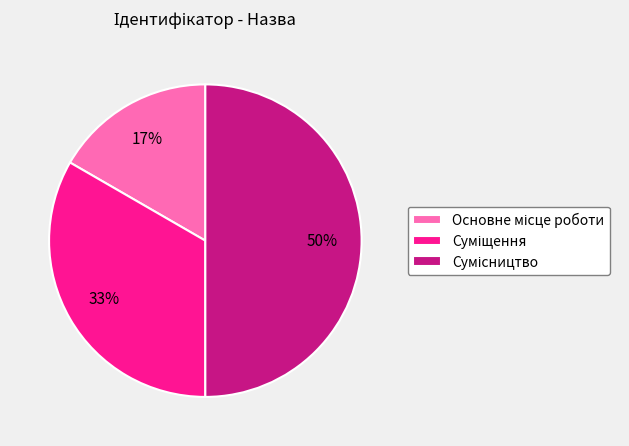

To the nearest percent, what is the difference between the largest and smallest slice percentages?

33%